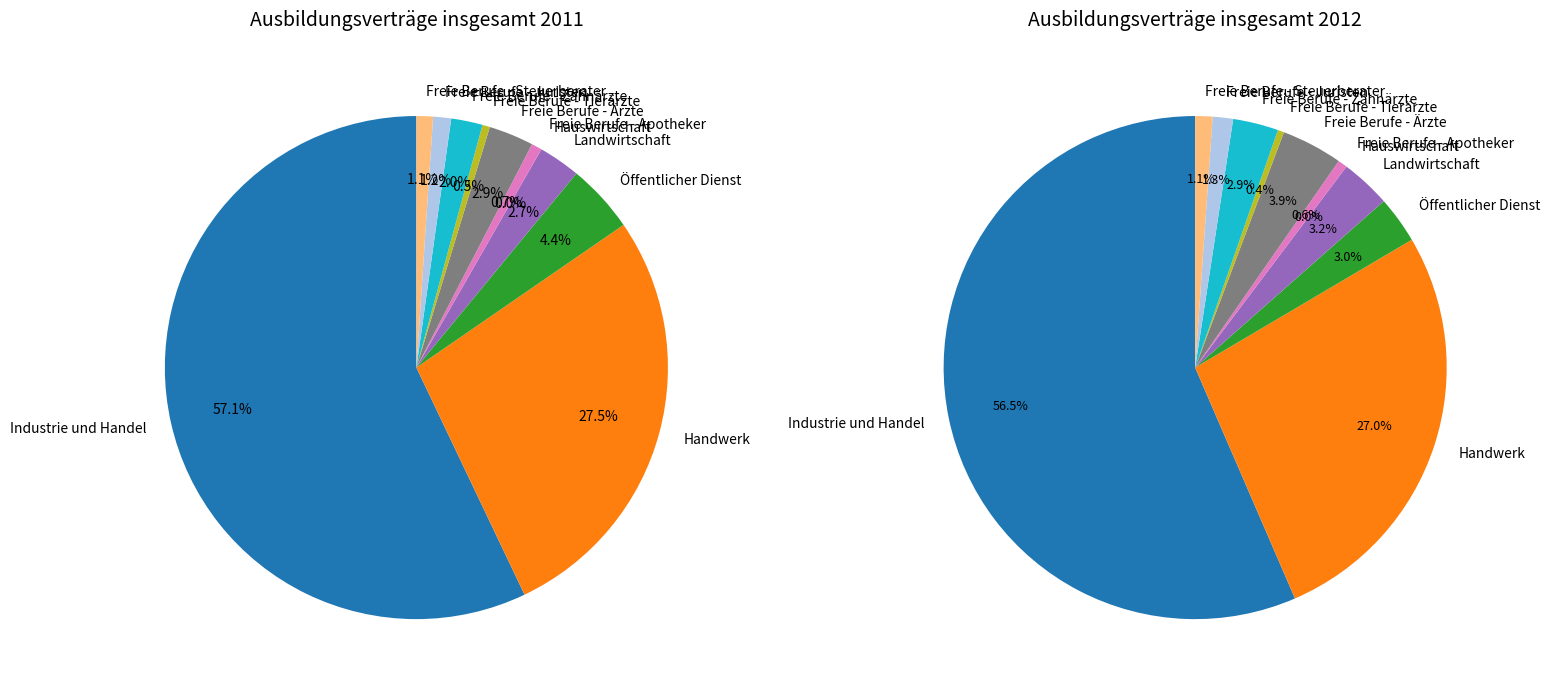

Count the number of slices in the pie.

11